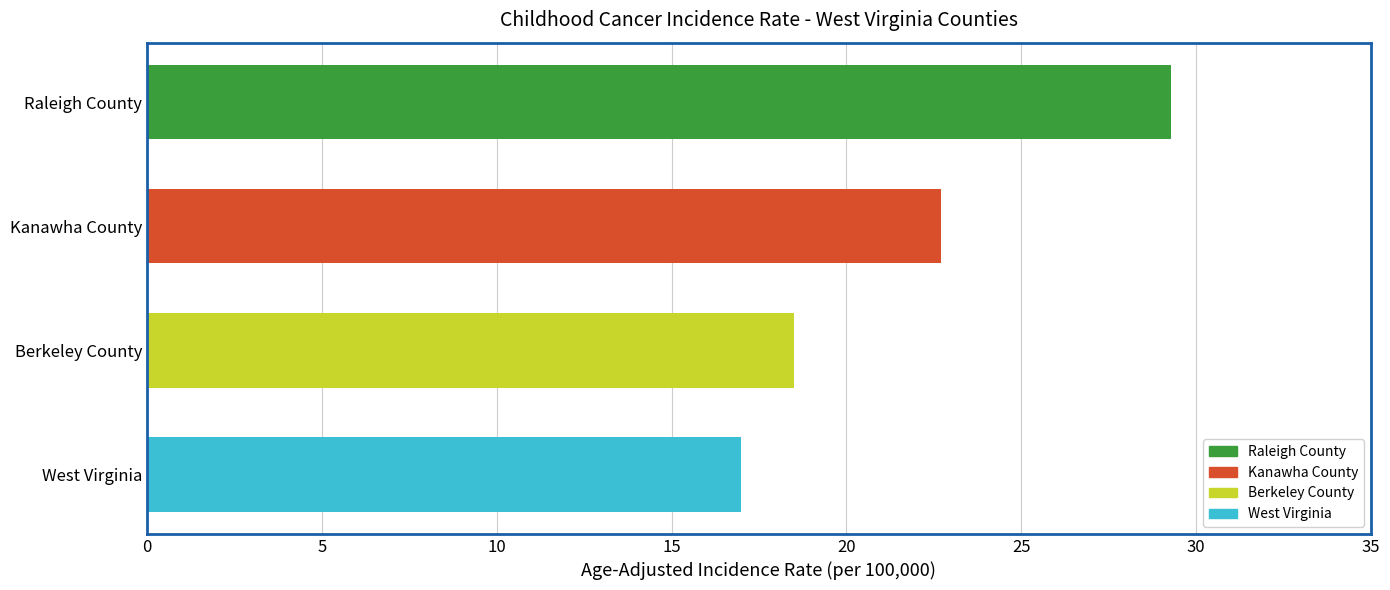

Which category has the lowest value across all series?

West Virginia